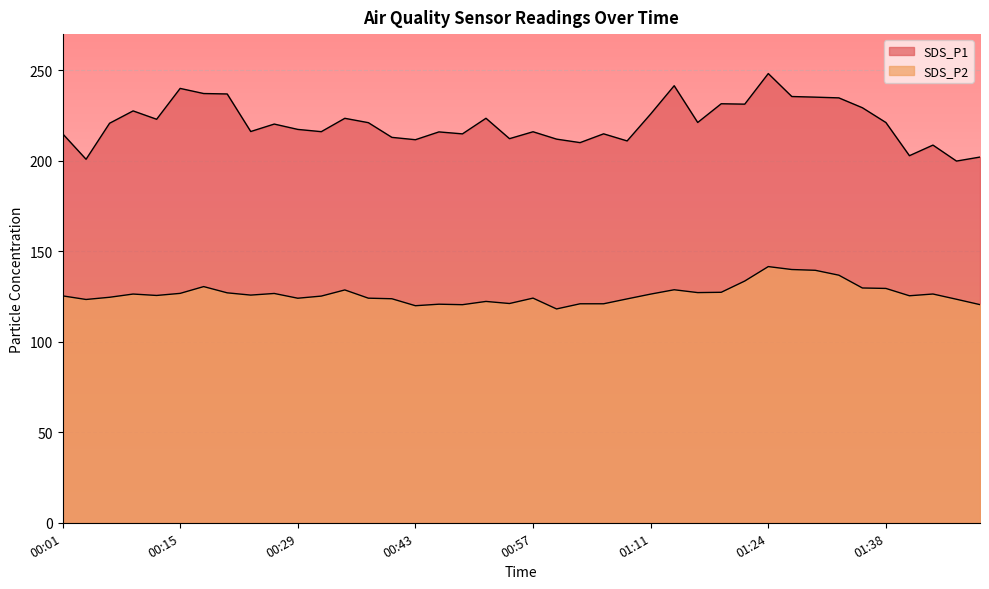

True or false: SDS_P2 and SDS_P1 intersect in this chart.

False